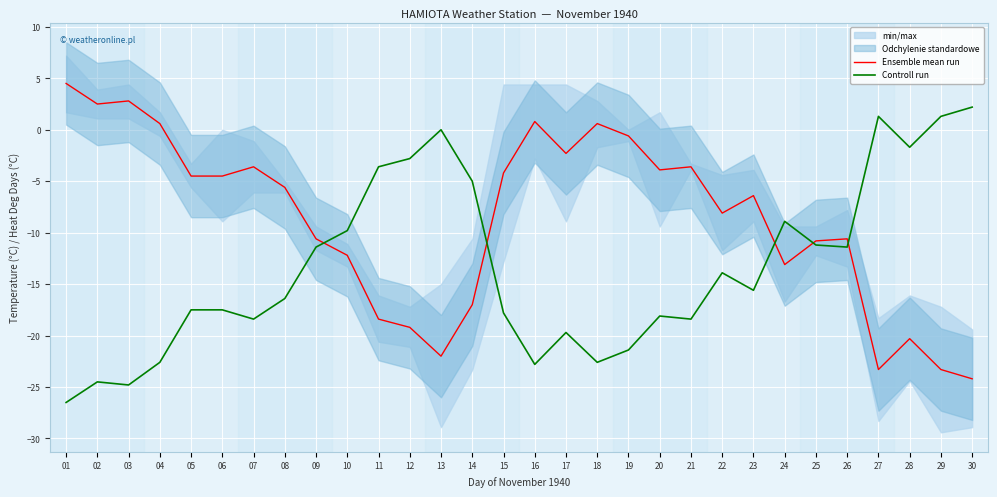

Reading right to left, list all the values displayed in this chart.

Ensemble mean run: -24.2	-23.3	-20.3	-23.3	-10.6	-10.8	-13.1	-6.4	-8.1	-3.6	-3.9	-0.6	0.6	-2.3	0.8	-4.2	-17.0	-22.0	-19.2	-18.4	-12.2	-10.6	-5.6	-3.6	-4.5	-4.5	0.6	2.8	2.5	4.5
Controll run: 2.2	1.3	-1.7	1.3	-11.4	-11.2	-8.9	-15.6	-13.9	-18.4	-18.1	-21.4	-22.6	-19.7	-22.8	-17.8	-5.0	0.0	-2.8	-3.6	-9.8	-11.4	-16.4	-18.4	-17.5	-17.5	-22.6	-24.8	-24.5	-26.5